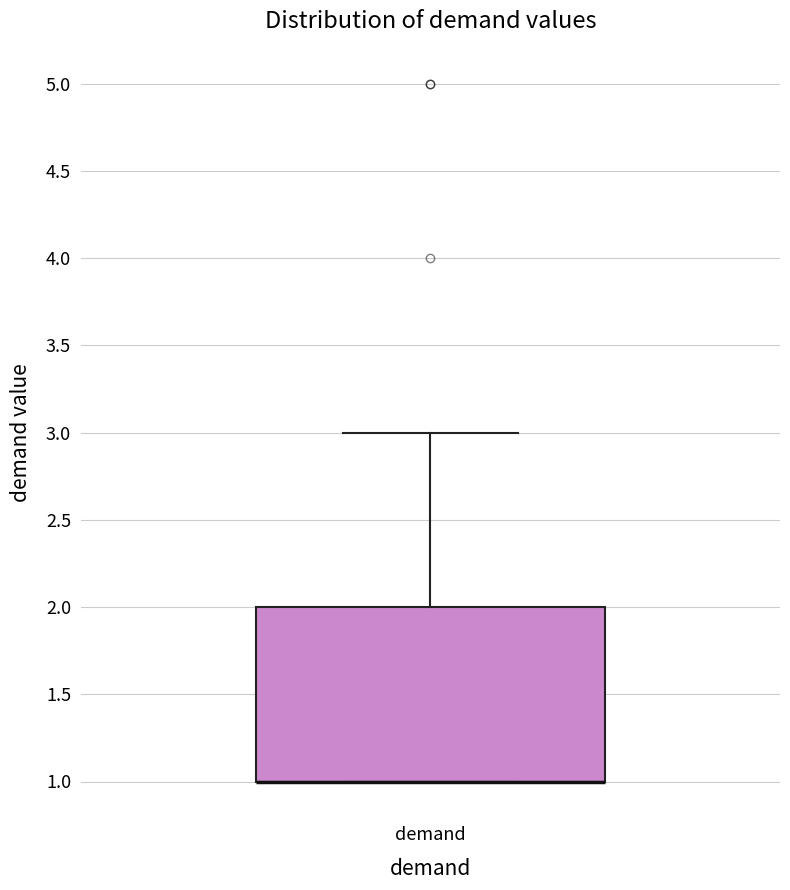

Transcribe this box plot: give where the median line is, the range the box spans, and where the two whiskers end, as read against the y-axis. The values are not printed on the chart, so give them approximately, as read against the axis.

median 1 (drawn on the box's lower edge), box 1 to 2, whiskers 1 to 3